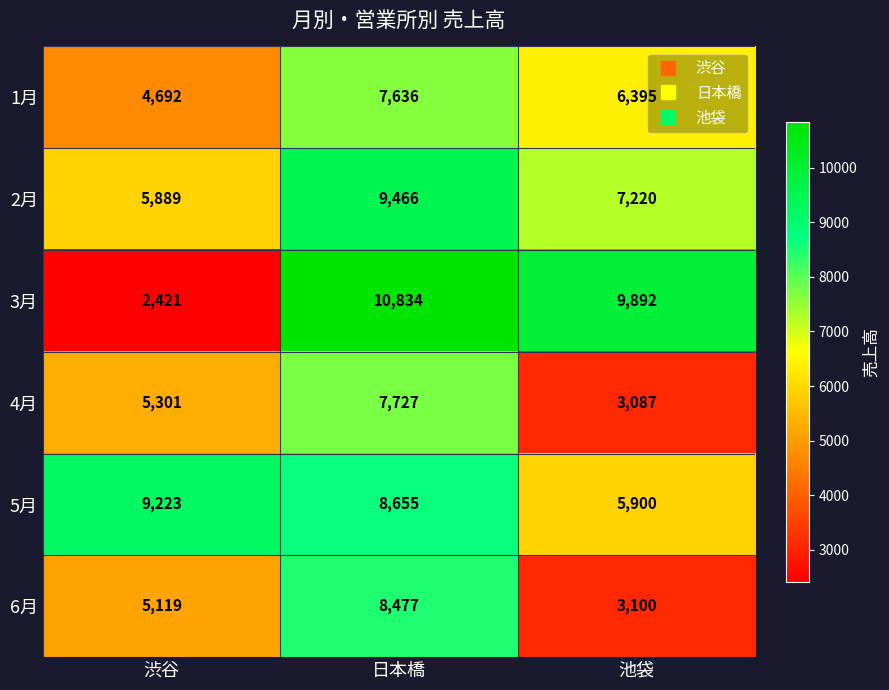

Which label corresponds to the smallest value in the chart?

渋谷